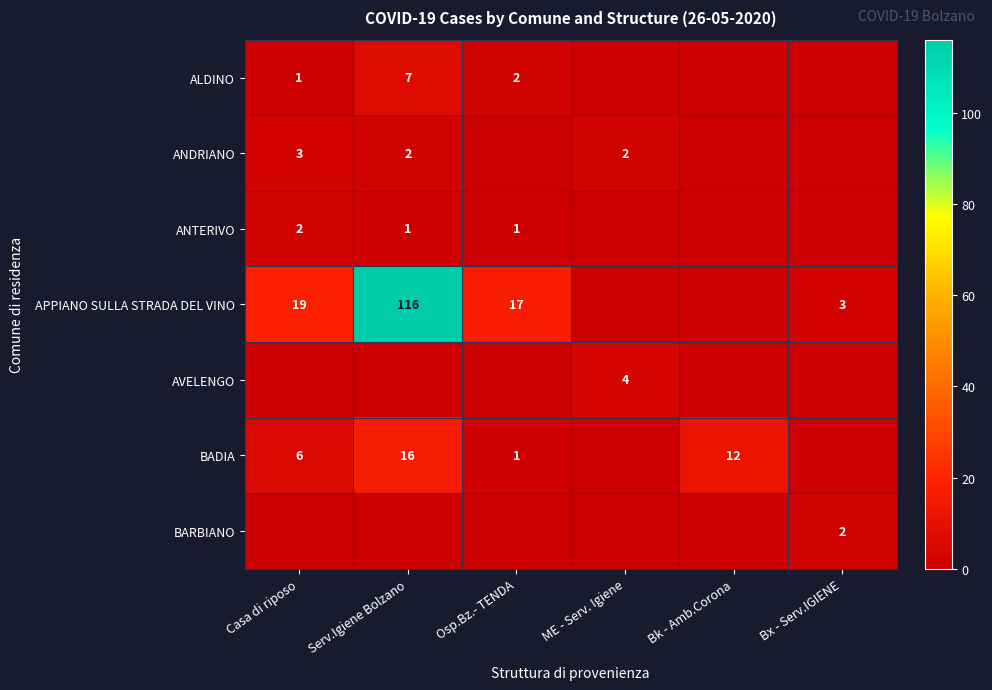

Which label corresponds to the smallest value in the chart?

ME - Serv. Igiene